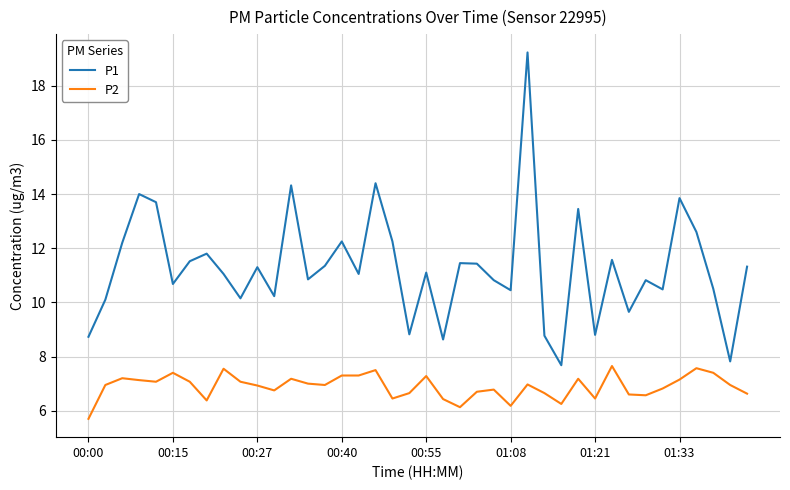

What is the smallest value displayed?

5.7